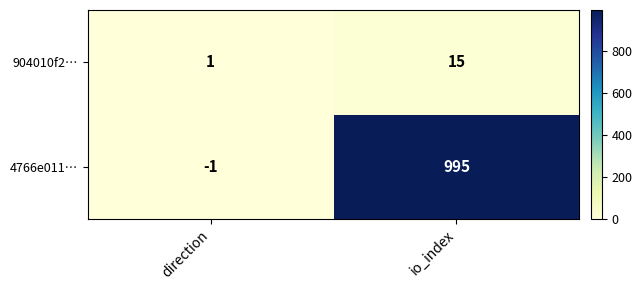

At how many categories does at least one series exceed 503?

1